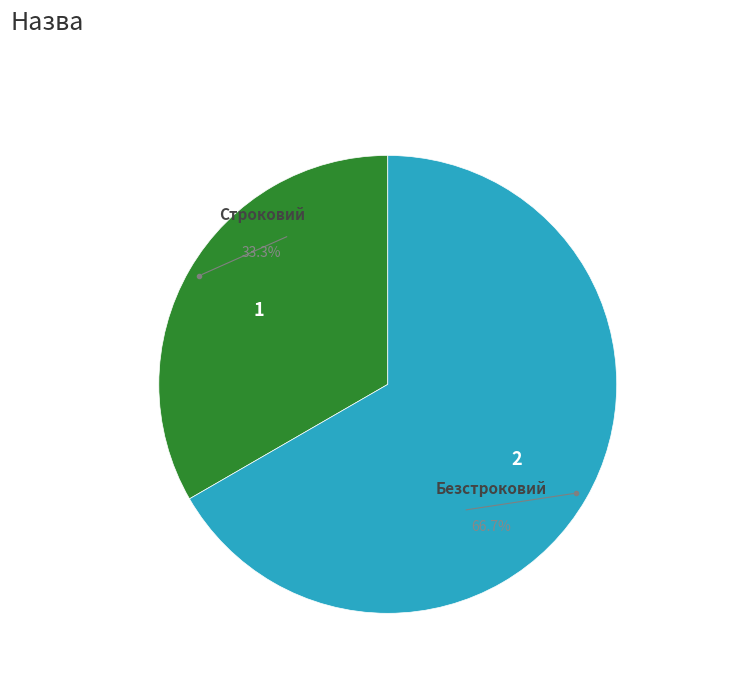

How many segments does this pie chart have?

2